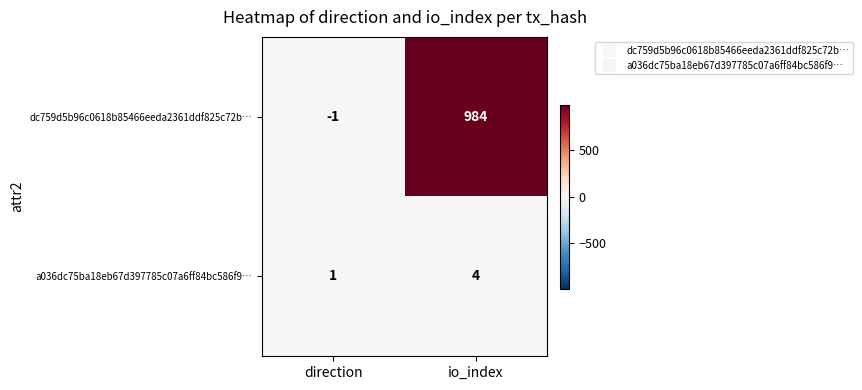

Where is dc759d5b96c0618b85466eeda2361ddf825c72b… nearest to the value 491?

direction